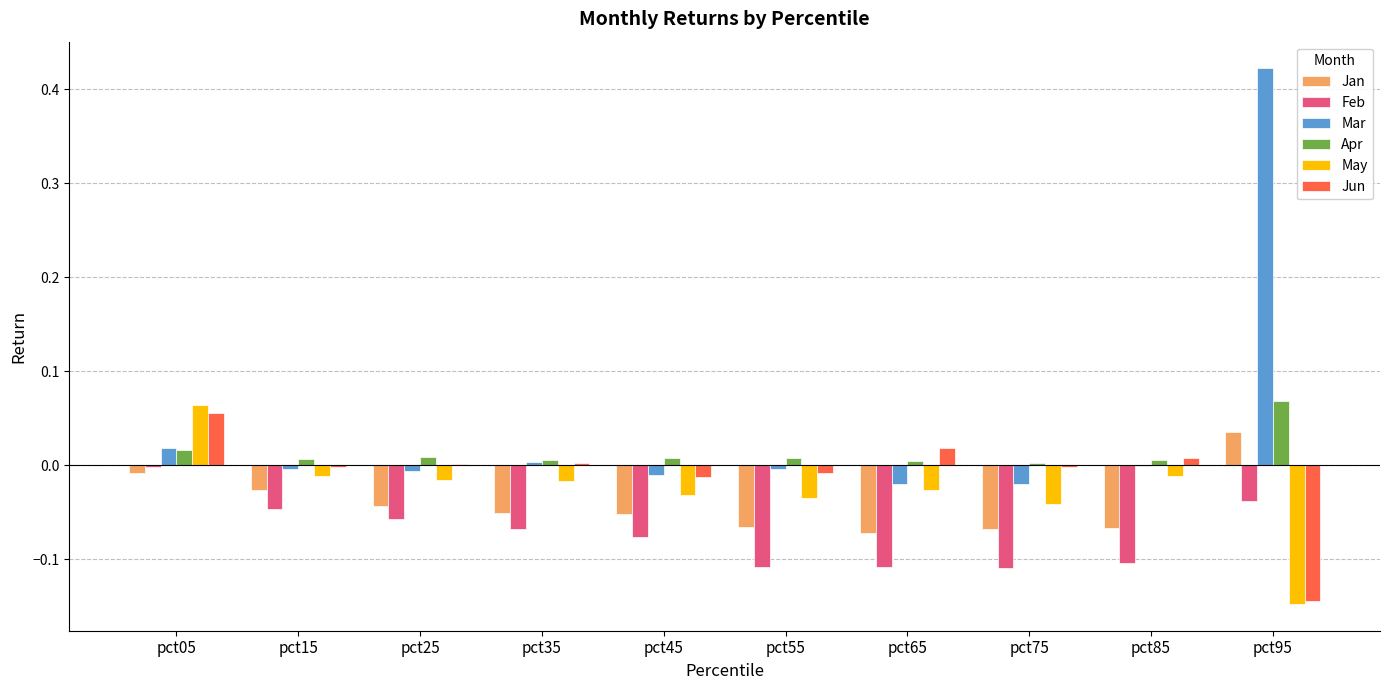

At which category does the chart reach its peak across all series?

pct95